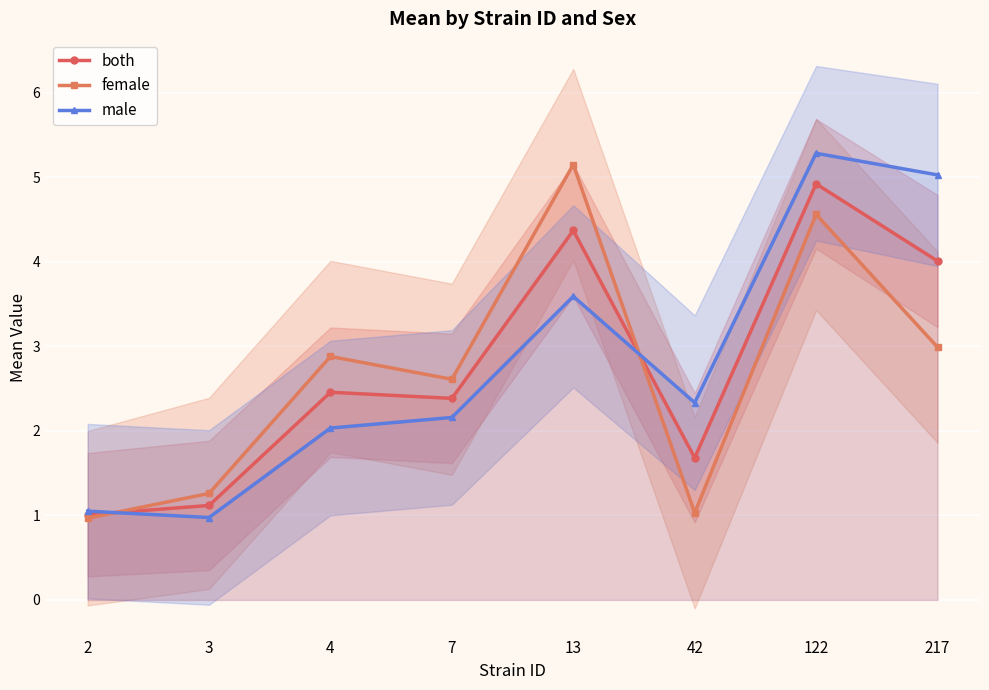

Reading left to right, extract all data points from this chart.

both: 1.0	1.1	2.5	2.4	4.4	1.7	4.9	4.0
female: 1.0	1.3	2.9	2.6	5.2	1.0	4.6	3.0
male: 1.1	1.0	2.0	2.2	3.6	2.3	5.3	5.0